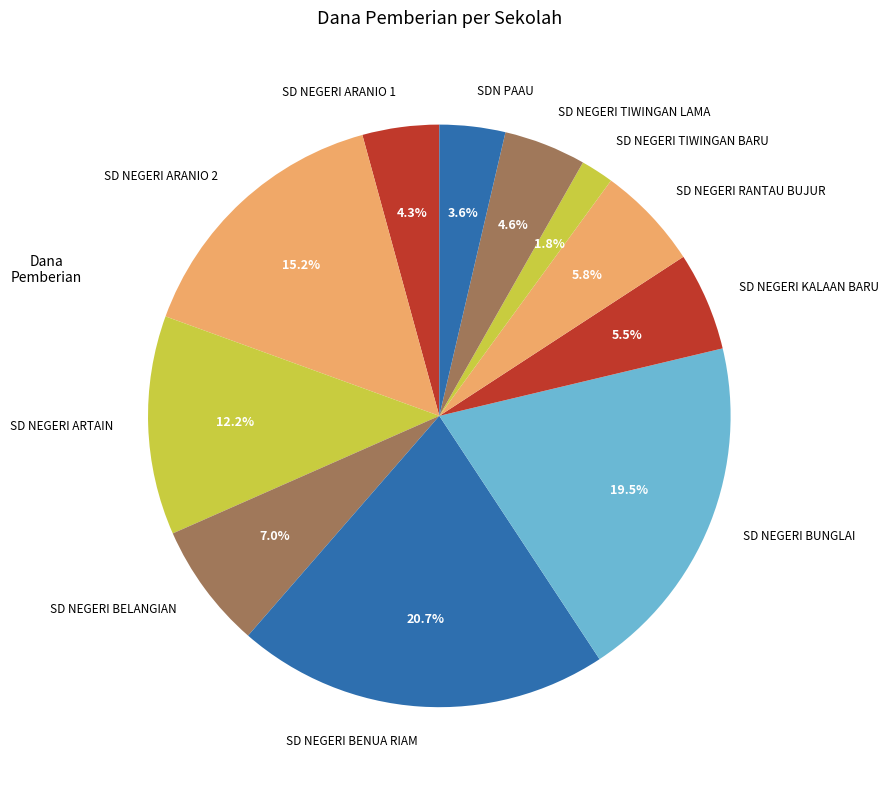

What portion of the pie excludes SD NEGERI ARTAIN?

87.8%